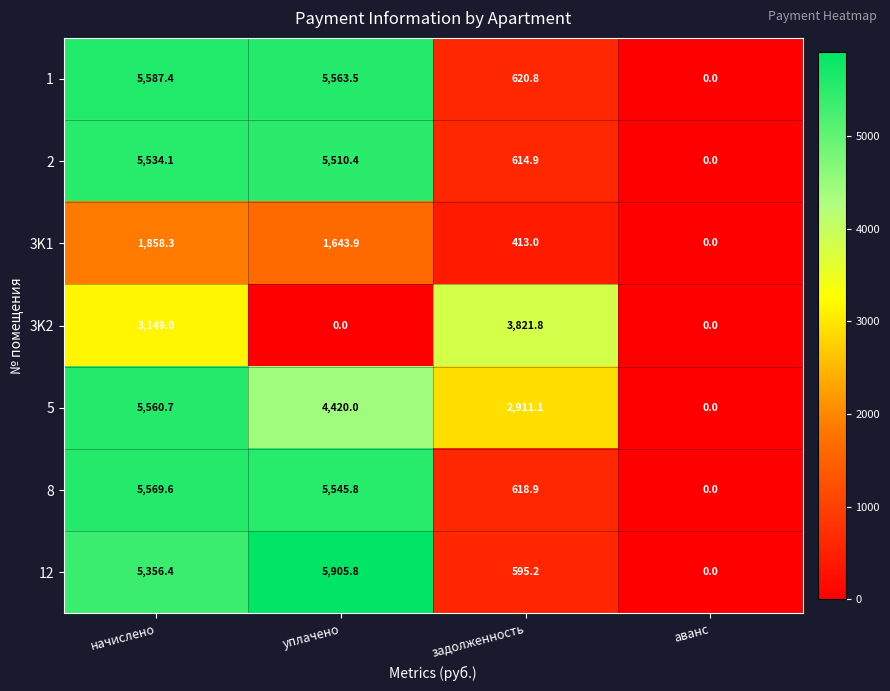

Reading left to right, list all the values displayed in this chart.

1: начислено=5587.4	уплачено=5563.5	задолженность=620.8	аванс=0.0
2: начислено=5534.1	уплачено=5510.4	задолженность=614.9	аванс=0.0
3K1: начислено=1858.3	уплачено=1643.9	задолженность=413.0	аванс=0.0
3K2: начислено=3149.0	уплачено=0.0	задолженность=3821.8	аванс=0.0
5: начислено=5560.7	уплачено=4420.0	задолженность=2911.1	аванс=0.0
8: начислено=5569.6	уплачено=5545.8	задолженность=618.9	аванс=0.0
12: начислено=5356.4	уплачено=5905.8	задолженность=595.2	аванс=0.0